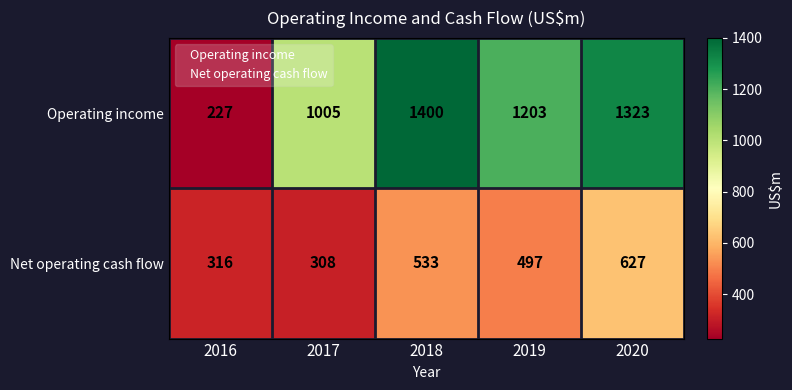

Reading right to left, what are all the values shown in this chart?

Operating income: 2020=1323	2019=1203	2018=1400	2017=1005	2016=227
Net operating cash flow: 2020=627	2019=497	2018=533	2017=308	2016=316